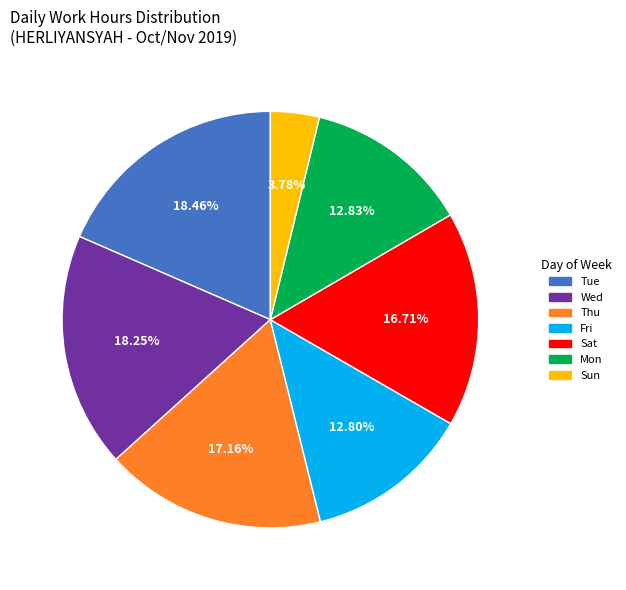

To the nearest percent, what is the difference between the largest and smallest slice percentages?

15%